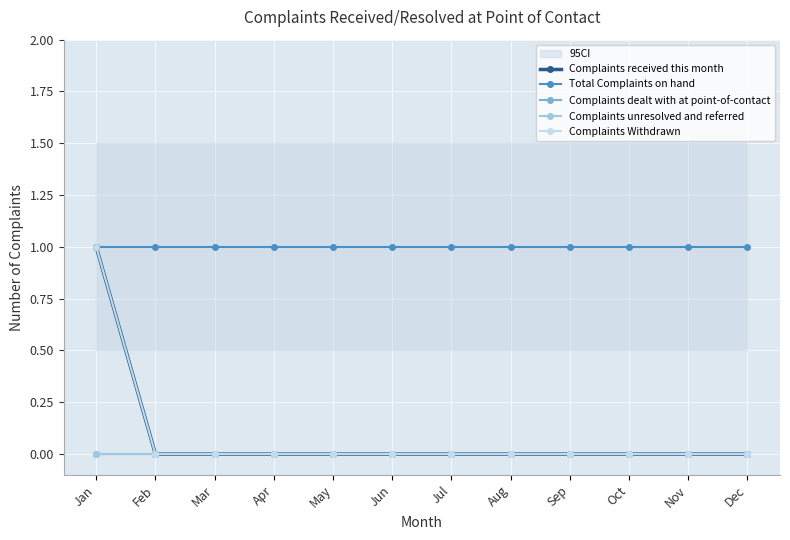

How many categories are shown in the chart?

12